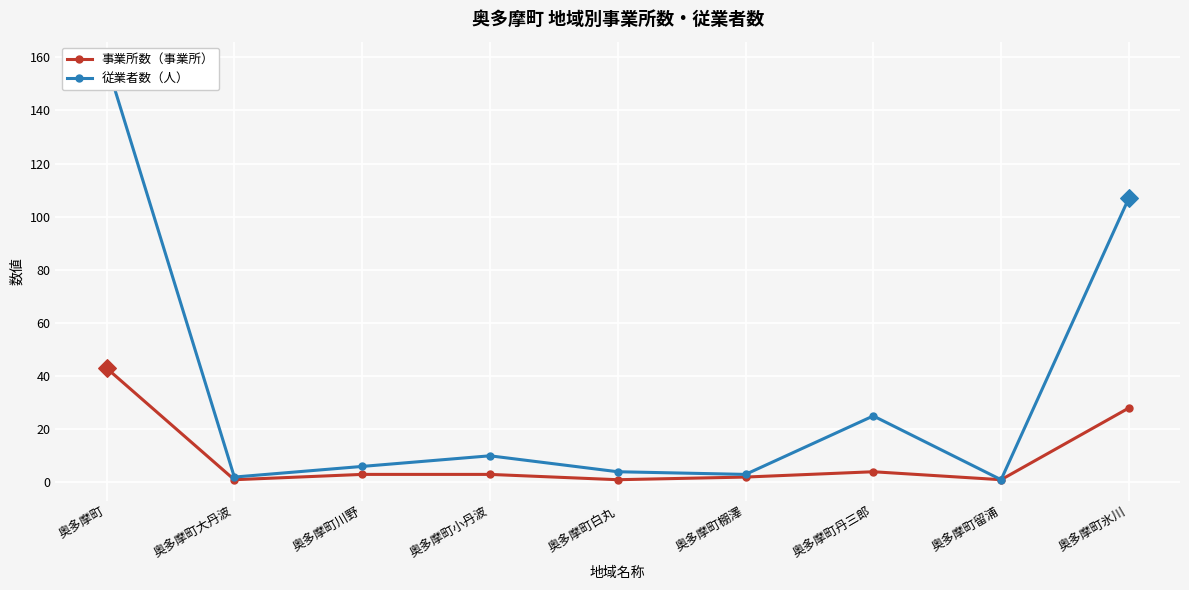

Which series has the widest spread of Y values?

従業者数（人）